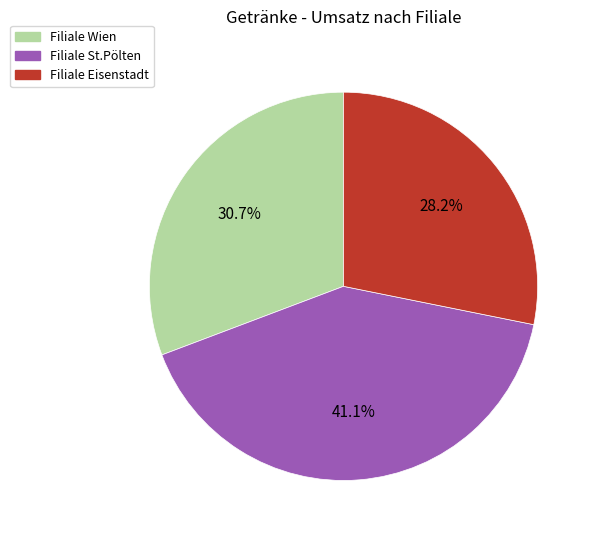

Is the sum of Filiale St.Pölten and Filiale Eisenstadt greater than half?

Yes